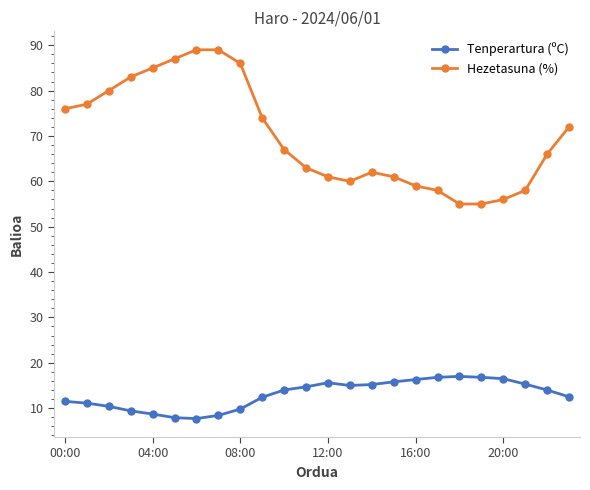

True or false: Hezetasuna (%) and Tenperartura (ºC) cross at least once.

False